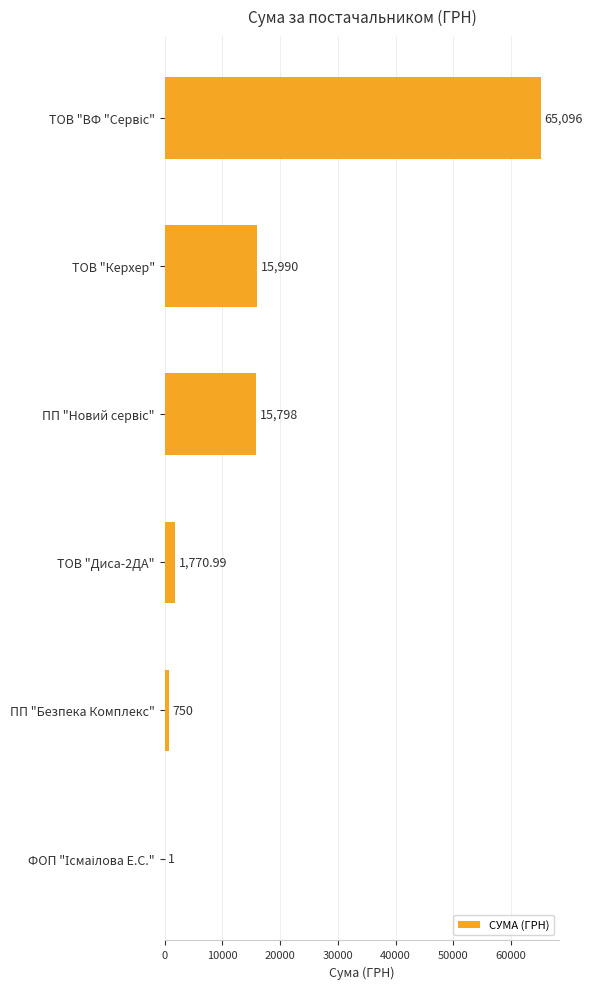

Which has a higher value, ПП "Безпека Комплекс" or ТОВ "Диса-2ДА"?

ТОВ "Диса-2ДА"